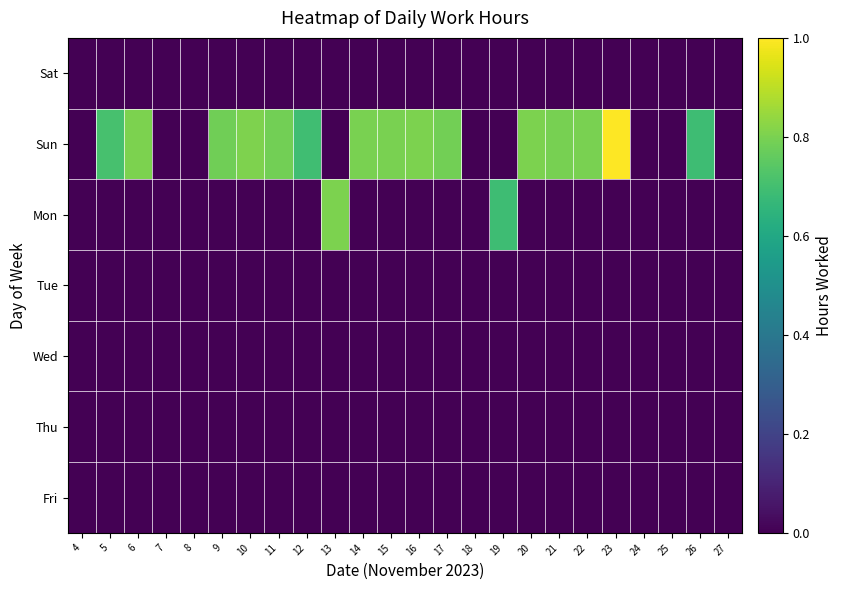

Which has a higher value, 14 or 10?

14